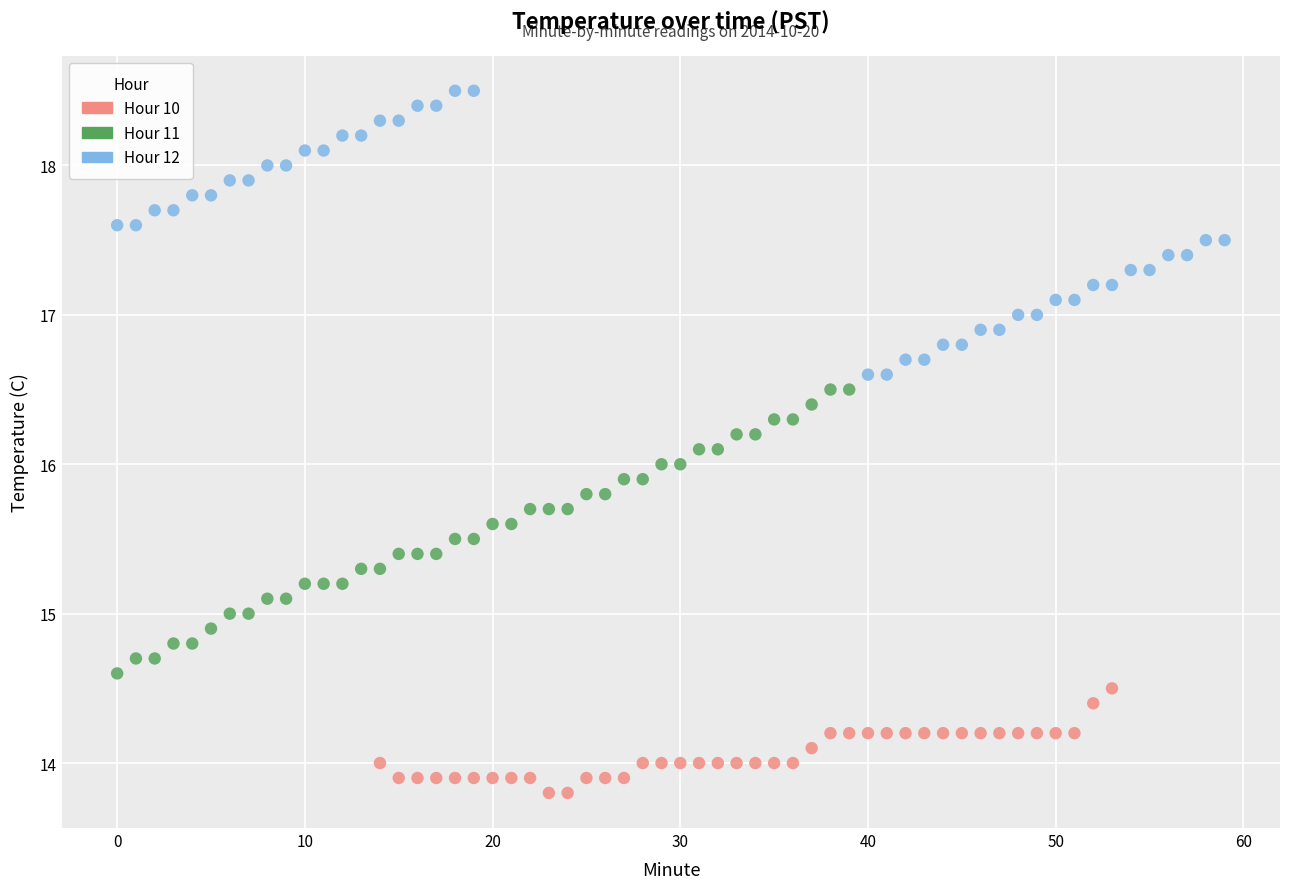

Which series reaches the maximum Y coordinate?

Hour 12